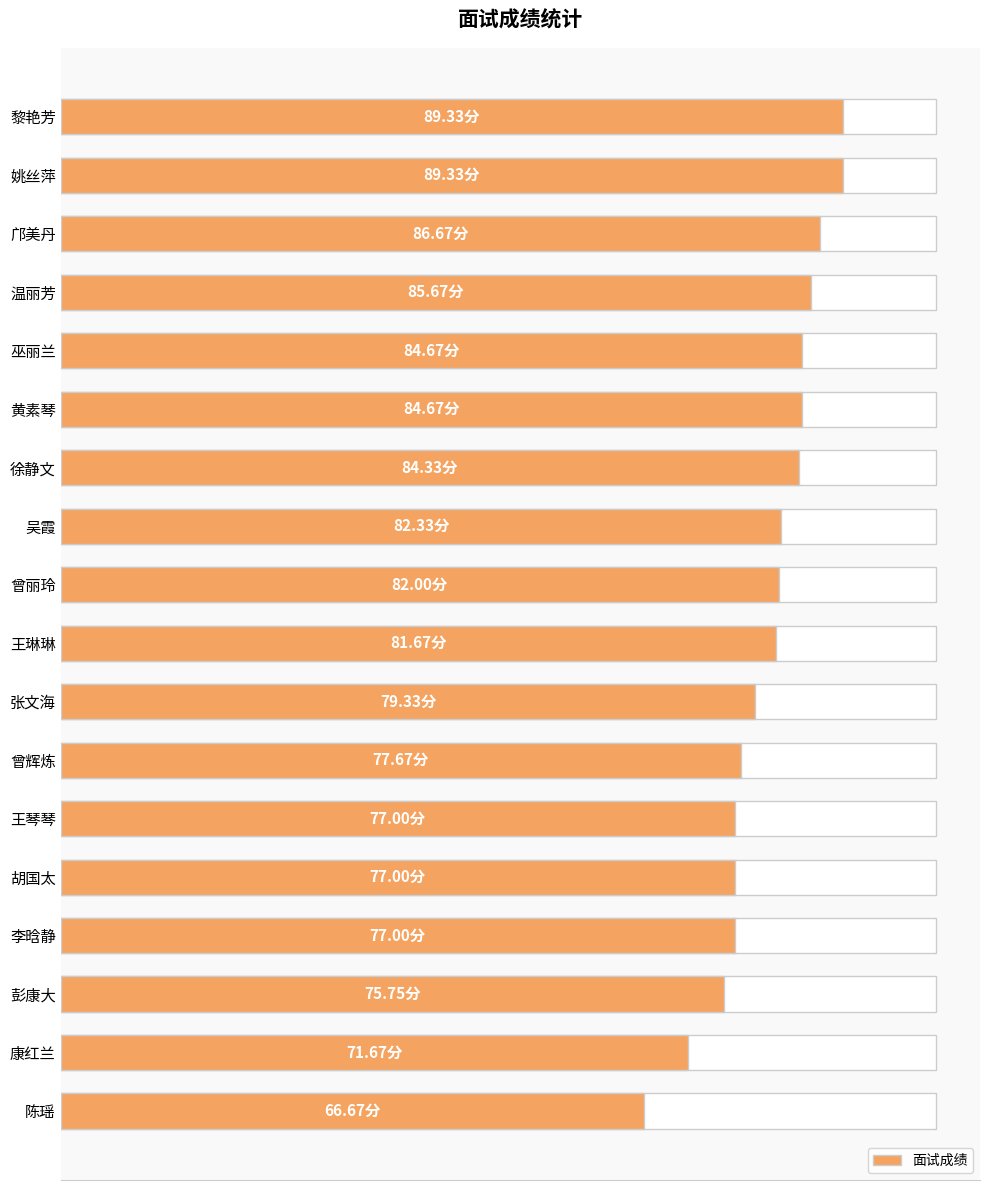

Does the chart contain any negative values?

No